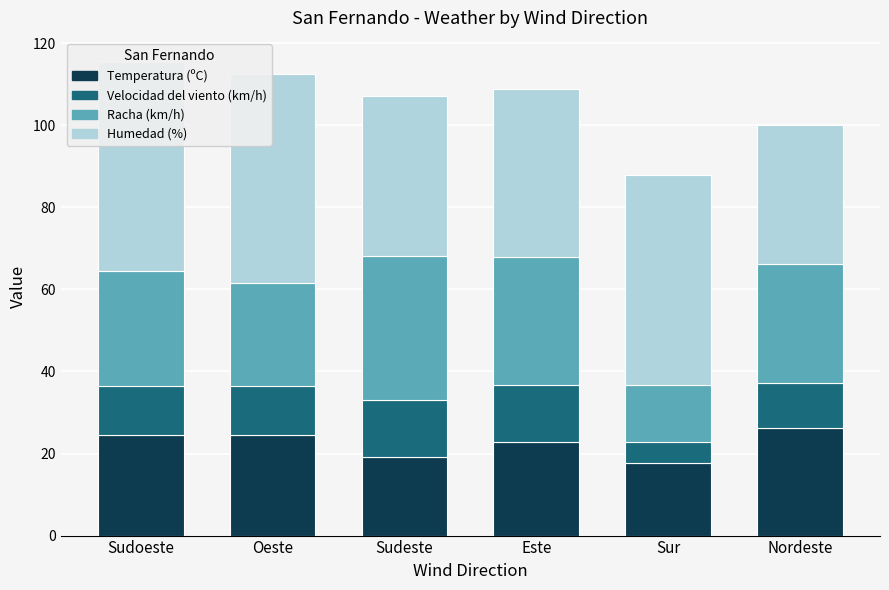

What is the sum of the Humedad (%) values at Sur and Este?

92.0